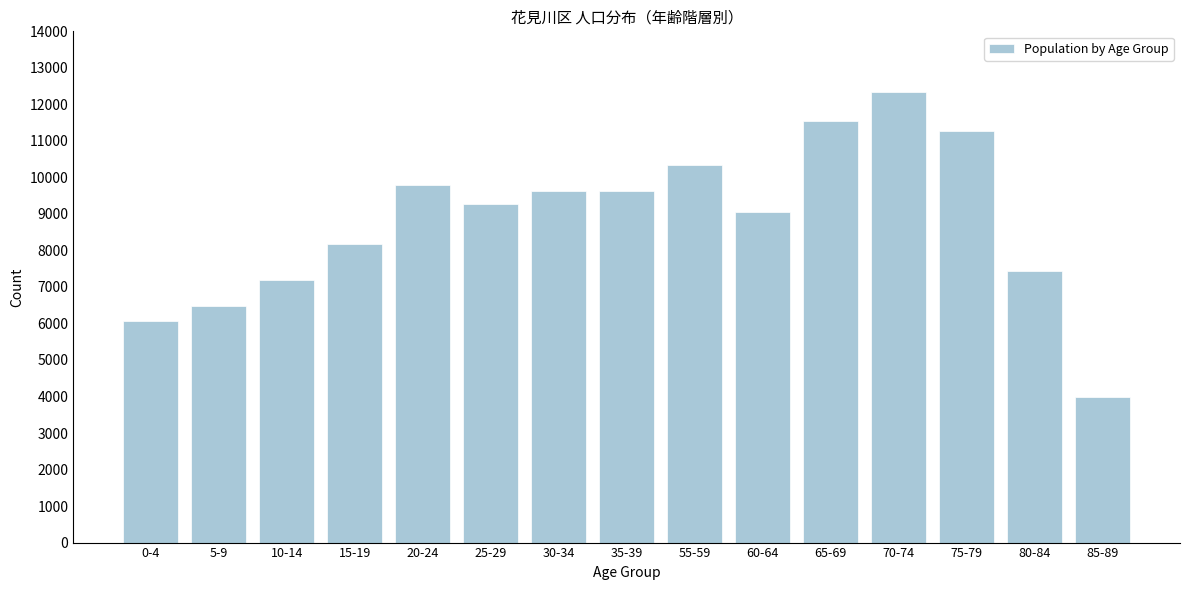

Reading right to left, what are all the values shown in this chart?

3987	7434	11272	12340	11547	9049	10352	9619	9619	9281	9787	8183	7202	6481	6067